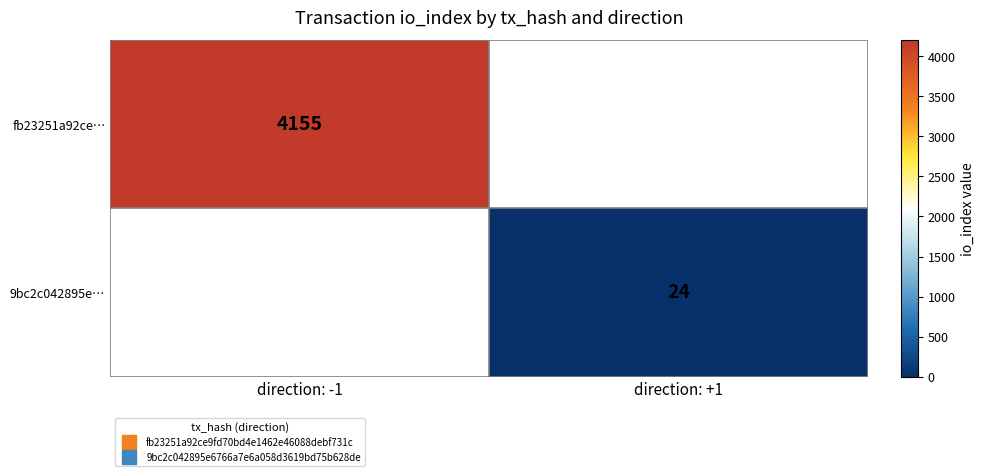

Read the 9bc2c042895e… value at direction: +1.

24.0